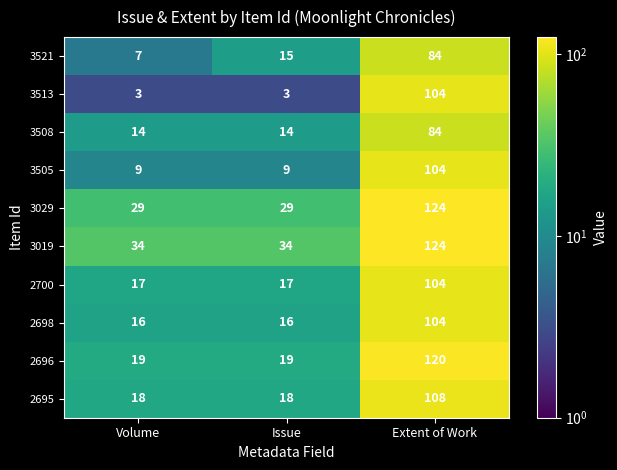

Which series has the largest total across all categories?

3019